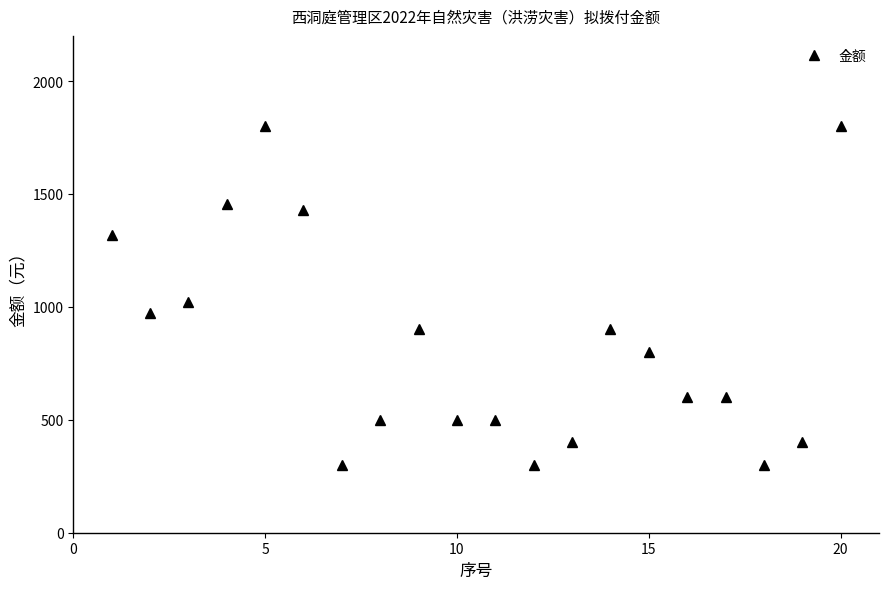

Reading left to right, extract all data points from this chart.

1320	975	1020	1455	1800	1430	300	500	900	500	500	300	400	900	800	600	600	300	400	1800